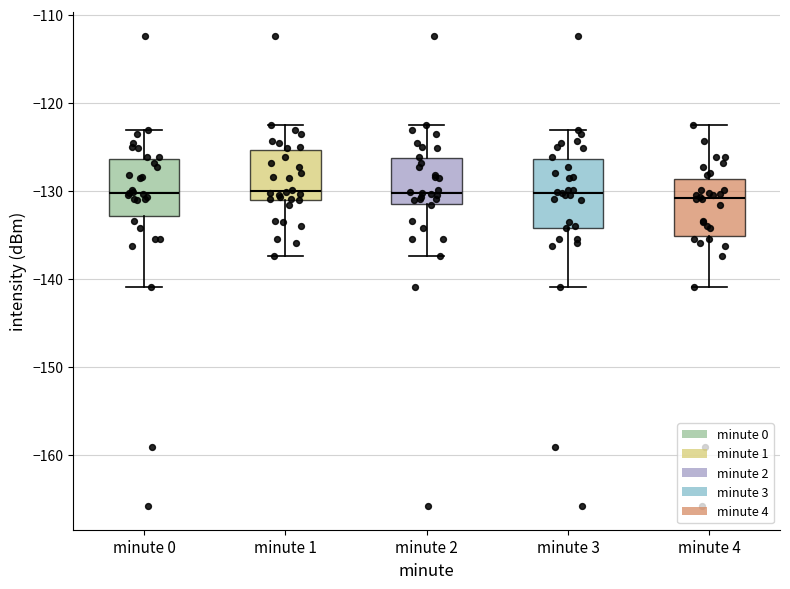

Where is the upper edge of the box for minute 0 on the y-axis? The values are not printed on the chart, so give them approximately, as read against the axis.

-126